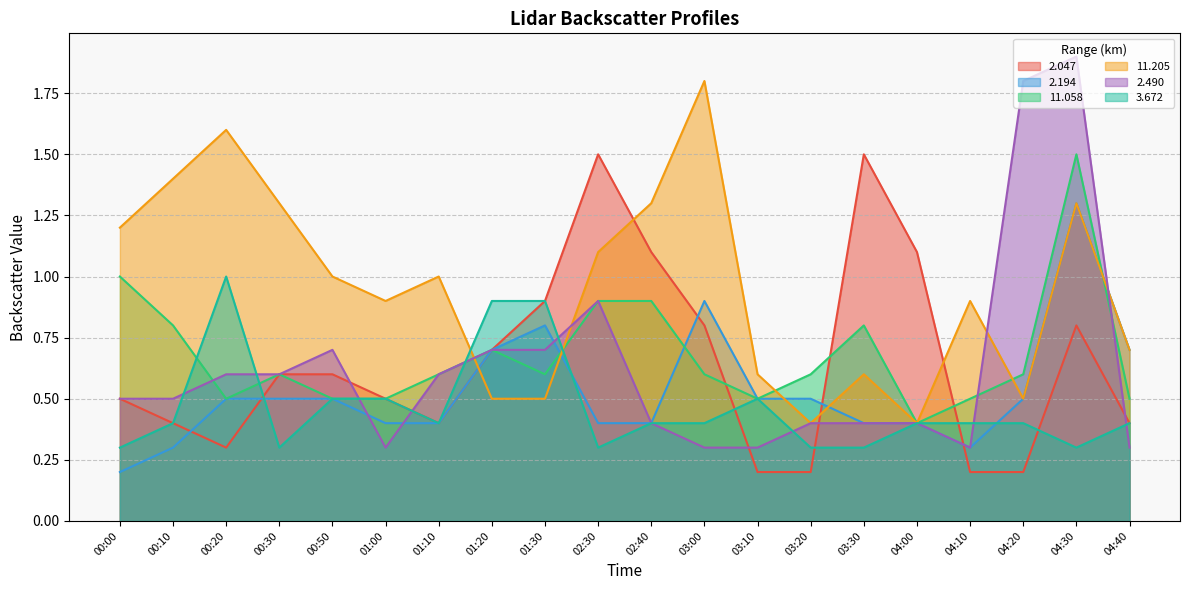

Reading left to right, what are all the values shown in this chart?

2.047: 00:00=0.5	00:10=0.4	00:20=0.3	00:30=0.6	00:50=0.6	01:00=0.5	01:10=0.4	01:20=0.7	01:30=0.9	02:30=1.5	02:40=1.1	03:00=0.8	03:10=0.2	03:20=0.2	03:30=1.5	04:00=1.1	04:10=0.2	04:20=0.2	04:30=0.8	04:40=0.4
2.194: 00:00=0.2	00:10=0.3	00:20=0.5	00:30=0.5	00:50=0.5	01:00=0.4	01:10=0.4	01:20=0.7	01:30=0.8	02:30=0.4	02:40=0.4	03:00=0.9	03:10=0.5	03:20=0.5	03:30=0.4	04:00=0.4	04:10=0.3	04:20=0.5	04:30=1.3	04:40=0.7
11.058: 00:00=1.0	00:10=0.8	00:20=0.5	00:30=0.6	00:50=0.5	01:00=0.5	01:10=0.6	01:20=0.7	01:30=0.6	02:30=0.9	02:40=0.9	03:00=0.6	03:10=0.5	03:20=0.6	03:30=0.8	04:00=0.4	04:10=0.5	04:20=0.6	04:30=1.5	04:40=0.5
11.205: 00:00=1.2	00:10=1.4	00:20=1.6	00:30=1.3	00:50=1.0	01:00=0.9	01:10=1.0	01:20=0.5	01:30=0.5	02:30=1.1	02:40=1.3	03:00=1.8	03:10=0.6	03:20=0.4	03:30=0.6	04:00=0.4	04:10=0.9	04:20=0.5	04:30=1.3	04:40=0.7
2.490: 00:00=0.5	00:10=0.5	00:20=0.6	00:30=0.6	00:50=0.7	01:00=0.3	01:10=0.6	01:20=0.7	01:30=0.7	02:30=0.9	02:40=0.4	03:00=0.3	03:10=0.3	03:20=0.4	03:30=0.4	04:00=0.4	04:10=0.3	04:20=1.8	04:30=1.9	04:40=0.3
3.672: 00:00=0.3	00:10=0.4	00:20=1.0	00:30=0.3	00:50=0.5	01:00=0.5	01:10=0.4	01:20=0.9	01:30=0.9	02:30=0.3	02:40=0.4	03:00=0.4	03:10=0.5	03:20=0.3	03:30=0.3	04:00=0.4	04:10=0.4	04:20=0.4	04:30=0.3	04:40=0.4